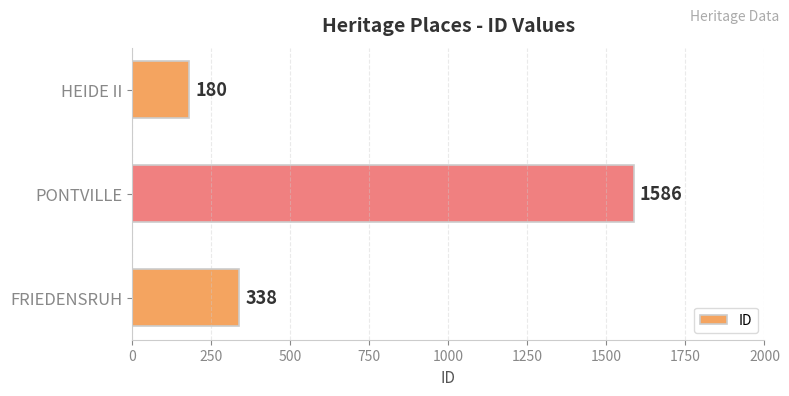

List the labels in order of value, largest first.

PONTVILLE, FRIEDENSRUH, HEIDE II